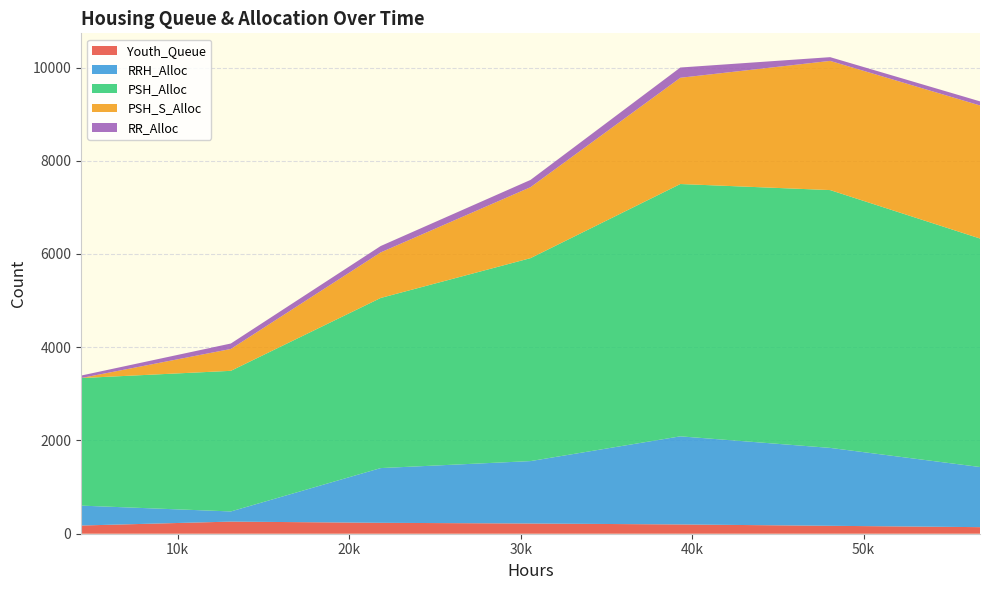

Reading left to right, extract all data points from this chart.

Youth_Queue: 4368=176	13104=260	21840=234	30576=219	39312=199	48048=170	56784=141
RRH_Alloc: 4368=427	13104=218	21840=1174	30576=1339	39312=1890	48048=1671	56784=1290
PSH_Alloc: 4368=2736	13104=3016	21840=3649	30576=4353	39312=5412	48048=5530	56784=4901
PSH_S_Alloc: 4368=0	13104=469	21840=977	30576=1522	39312=2279	48048=2771	56784=2854
RR_Alloc: 4368=53	13104=117	21840=137	30576=156	39312=220	48048=80	56784=88